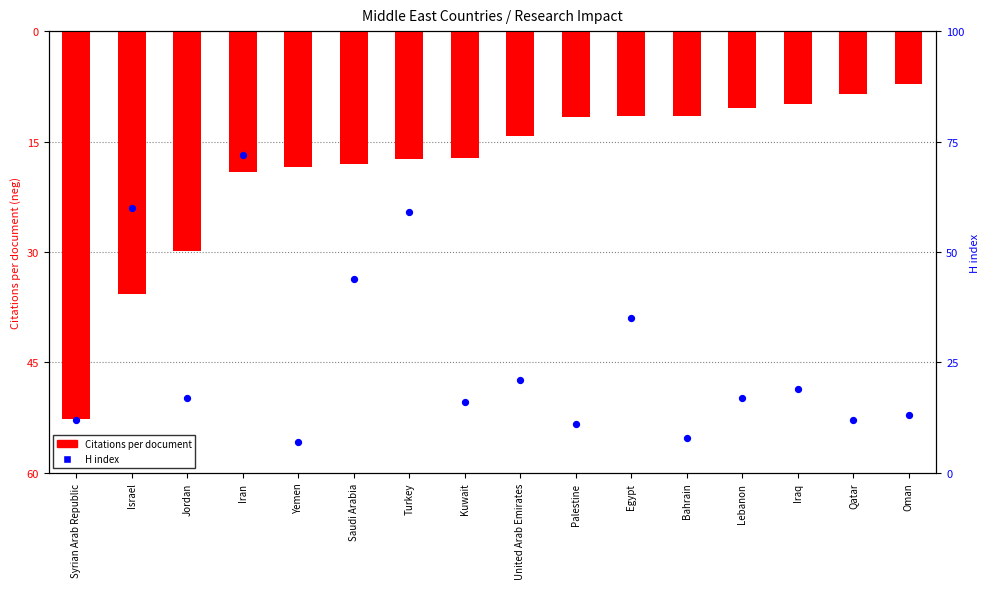

Which series reaches the maximum Y coordinate?

H index